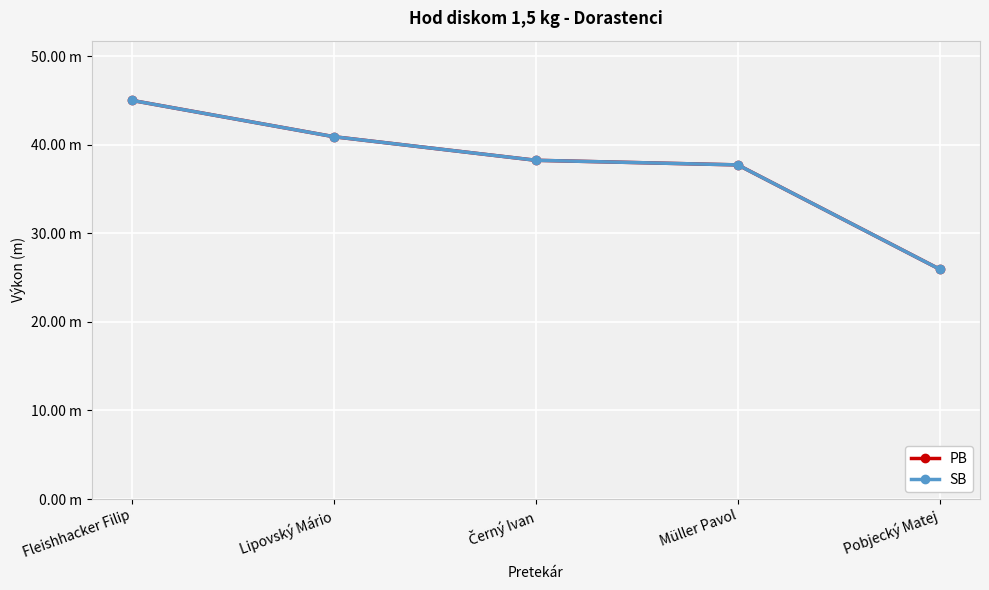

Which series has the largest range (max minus min)?

PB